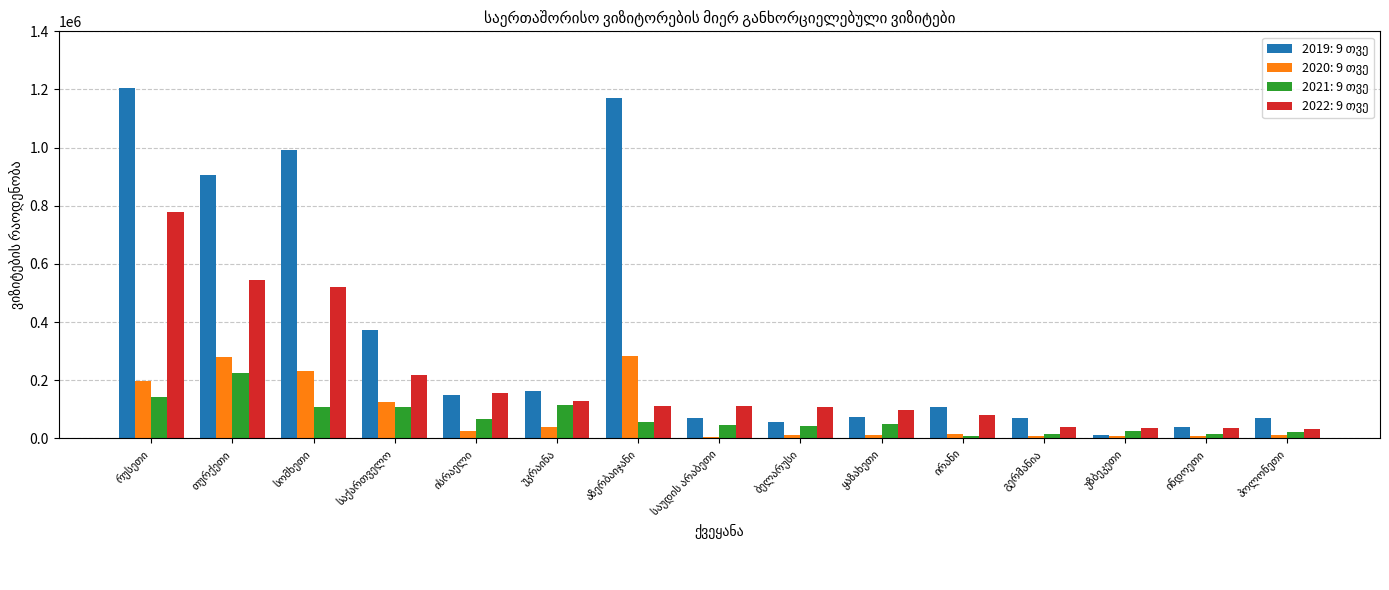

The value of 2019: 9 თვე at ინდოეთი is 62532. True or false?

False